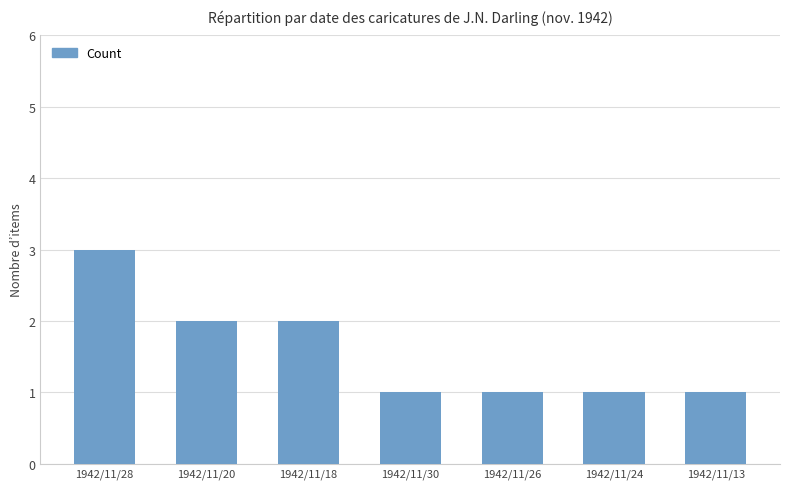

The chart shows a value of 1 at 1942/11/26. True or false?

True